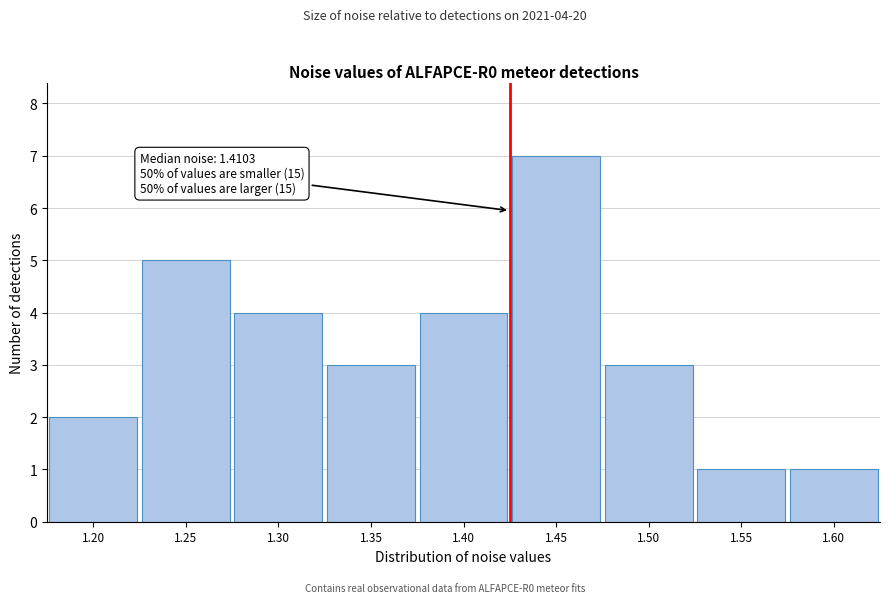

Reading right to left, list all the values displayed in this chart.

1.60=1	1.55=1	1.50=3	1.45=7	1.40=4	1.35=3	1.30=4	1.25=5	1.20=2